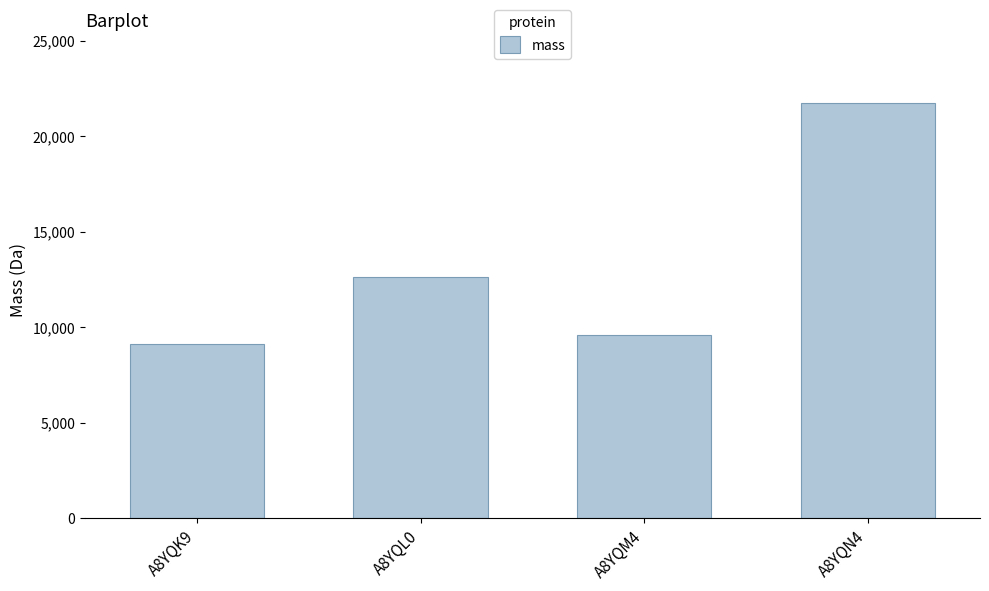

At which label is the value closest to 15436?

A8YQL0